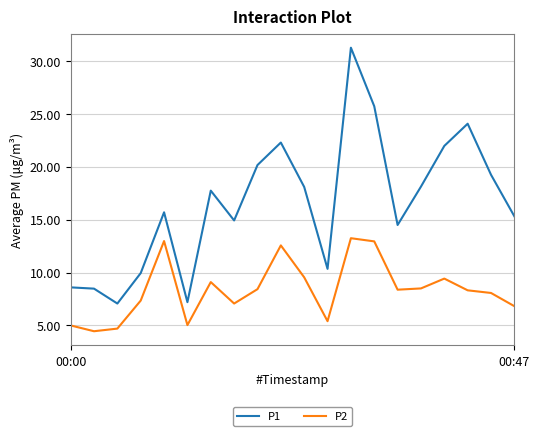

Which series has the widest spread of values?

P1